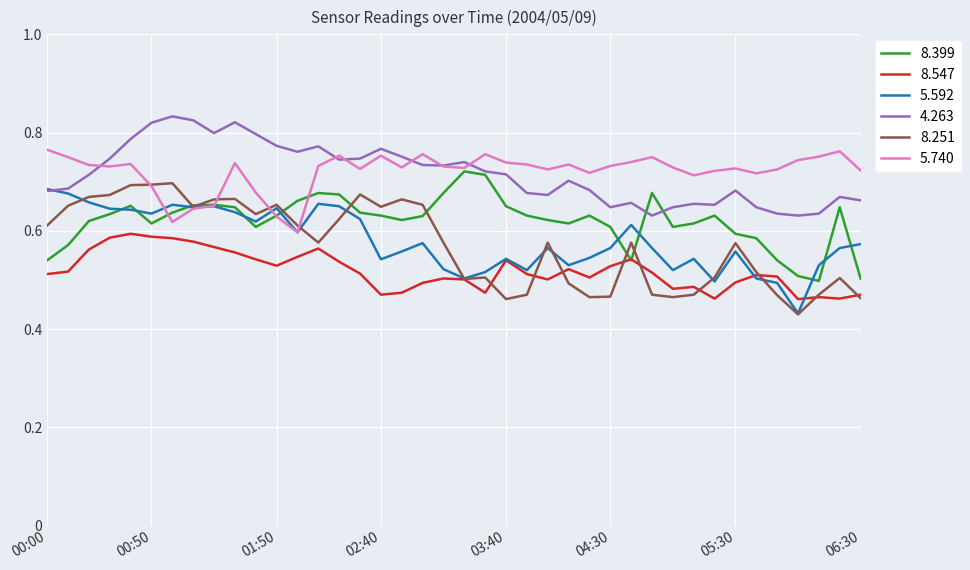

At how many categories does at least one series exceed 0?

40